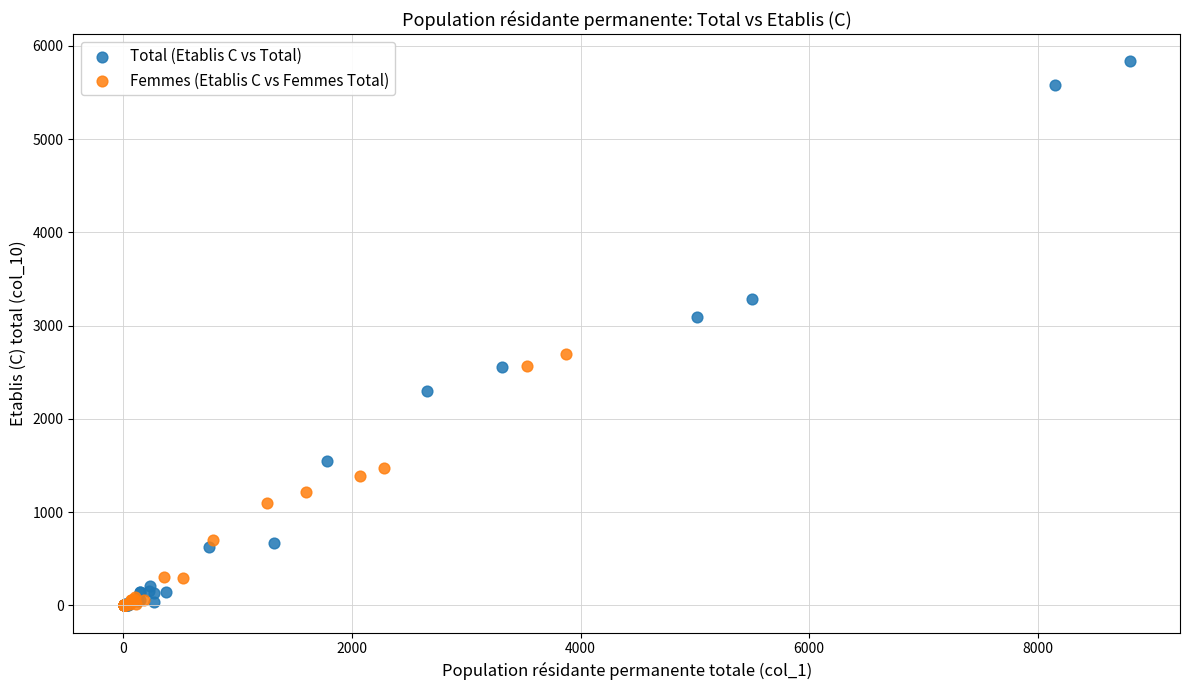

Which series contains the highest Y value?

Total (Etablis C vs Total)